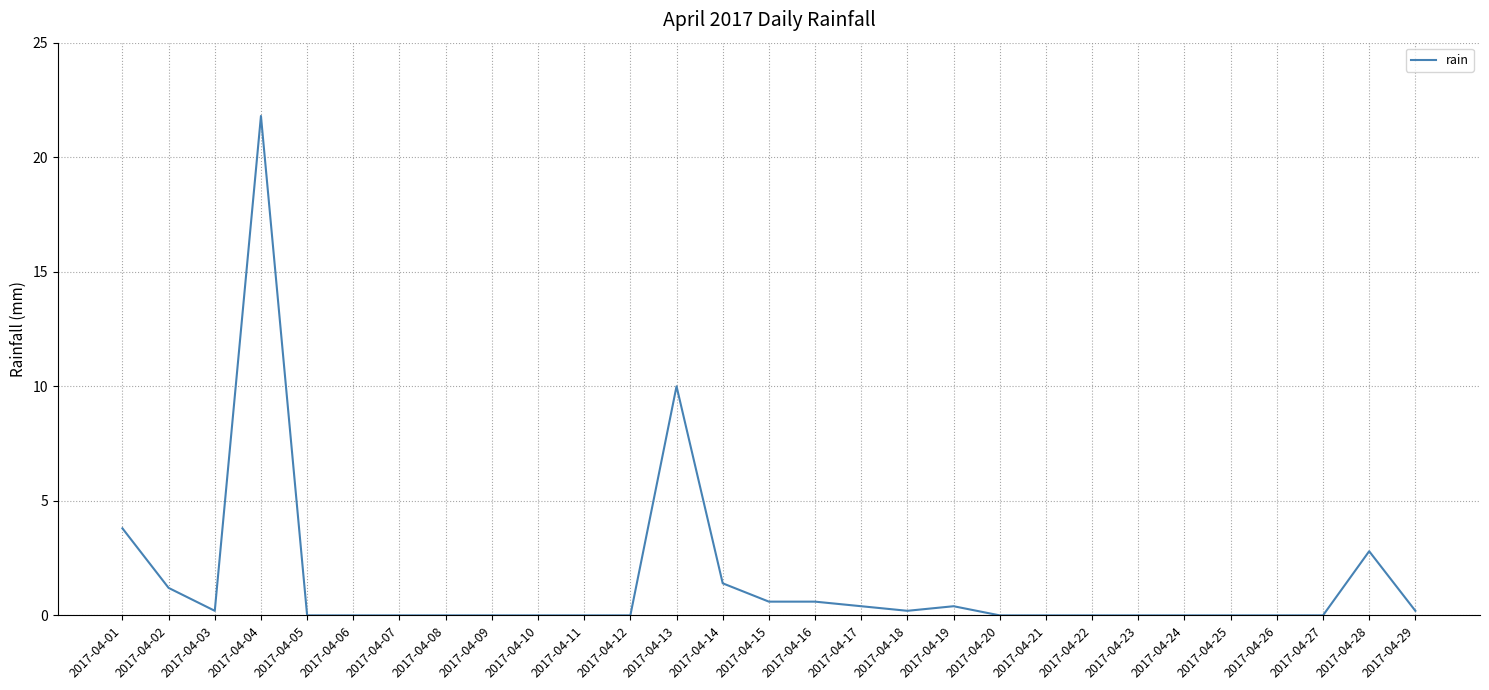

At which label is the value closest to 10?

2017-04-13